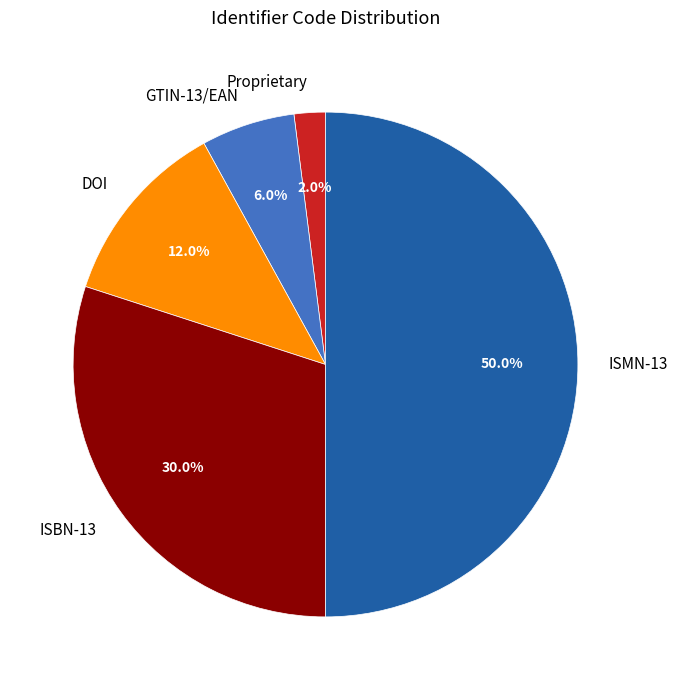

Is it true that GTIN-13/EAN is 6% of the pie?

True